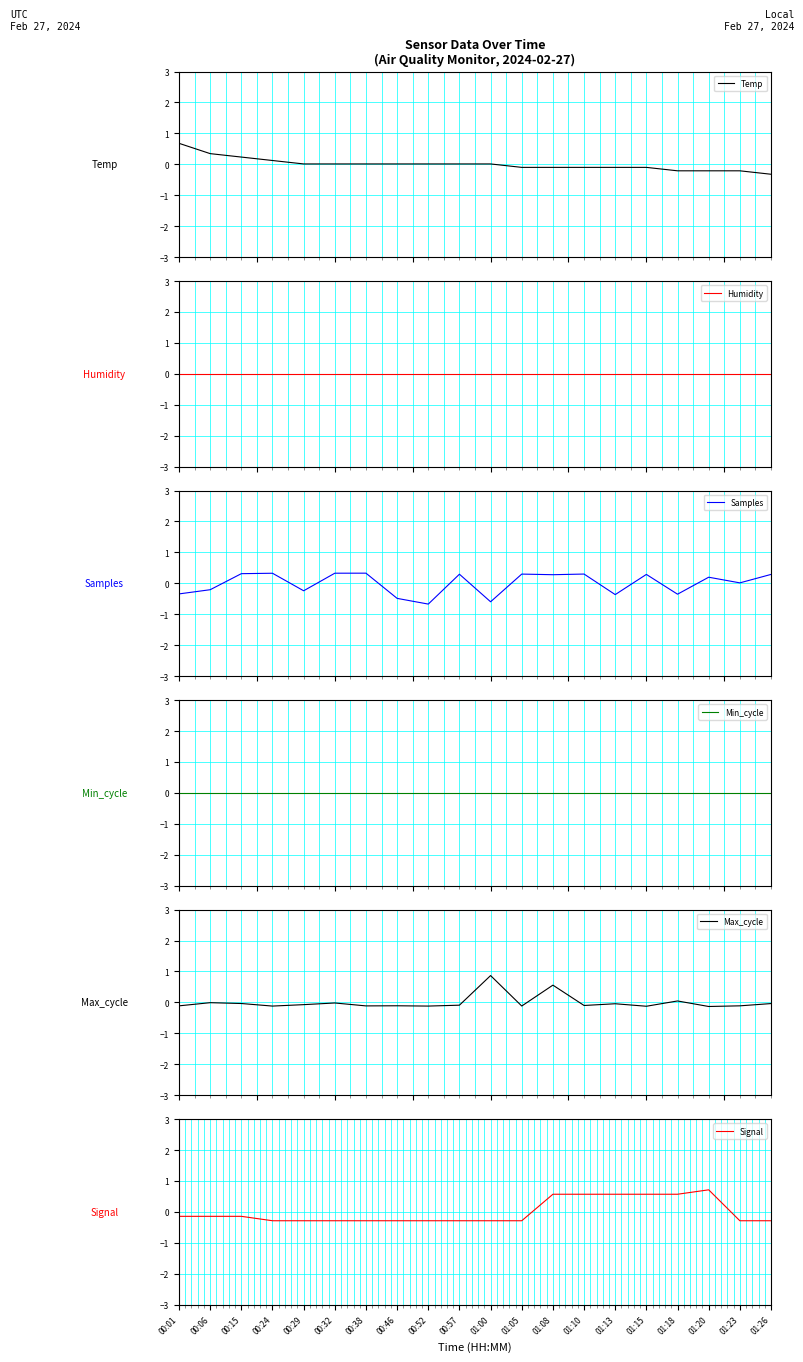

Which category has the lowest value across all series?

00:52